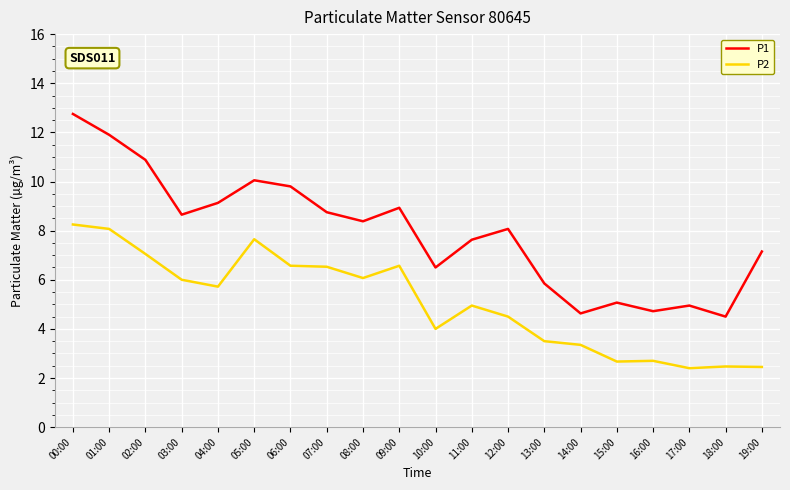

List the series in order of their peak value, highest first.

P1, P2